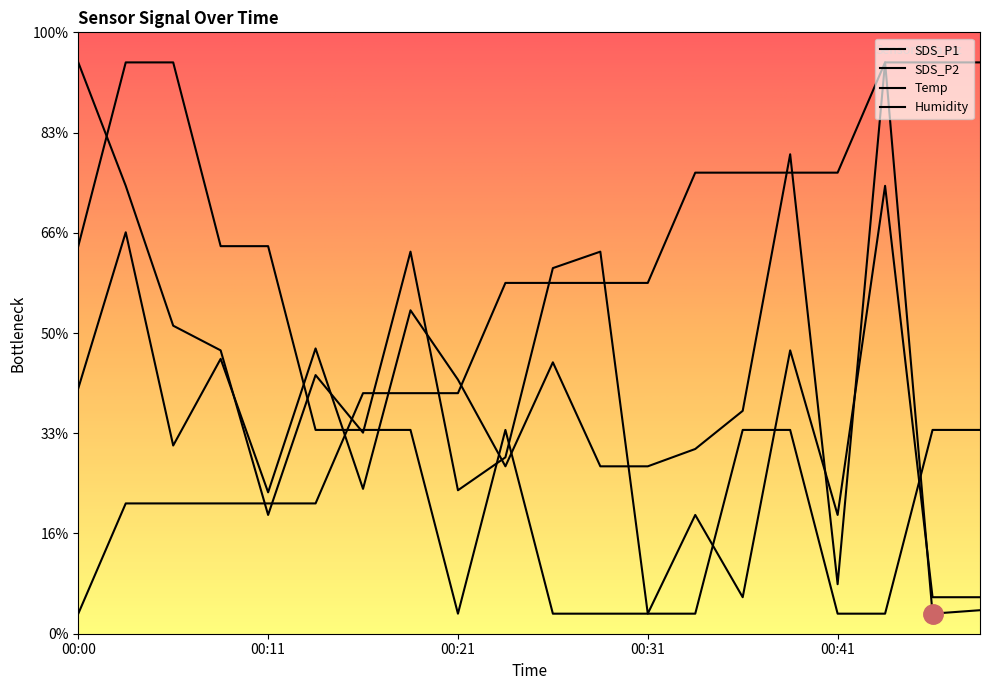

At which label is Humidity closest to 29?

00:13